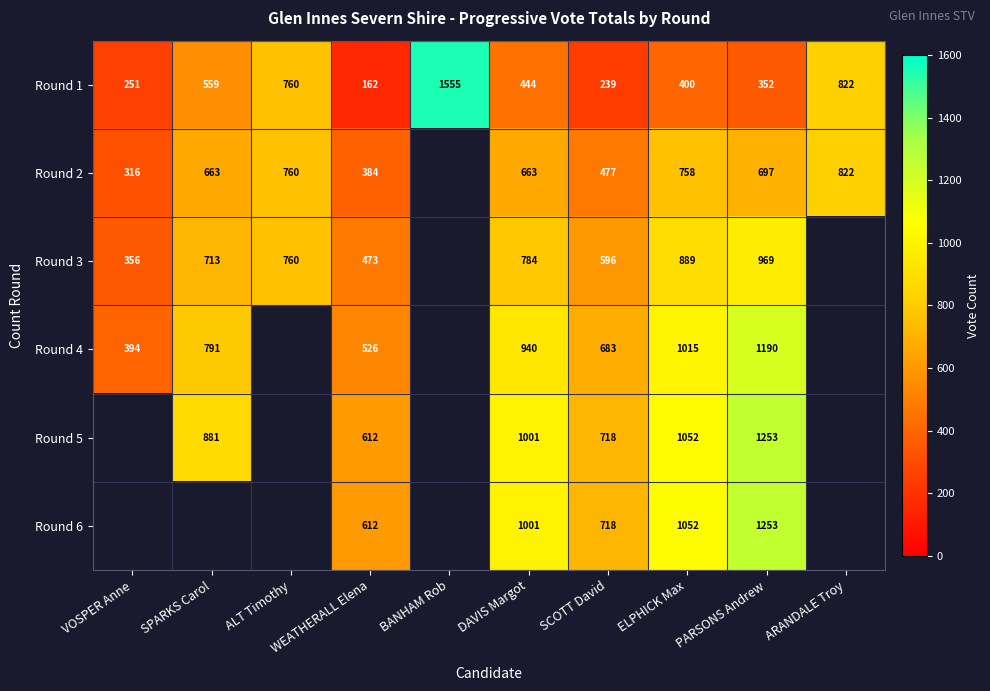

Is it true that Round 2 equals 1061.7 at SPARKS Carol?

False